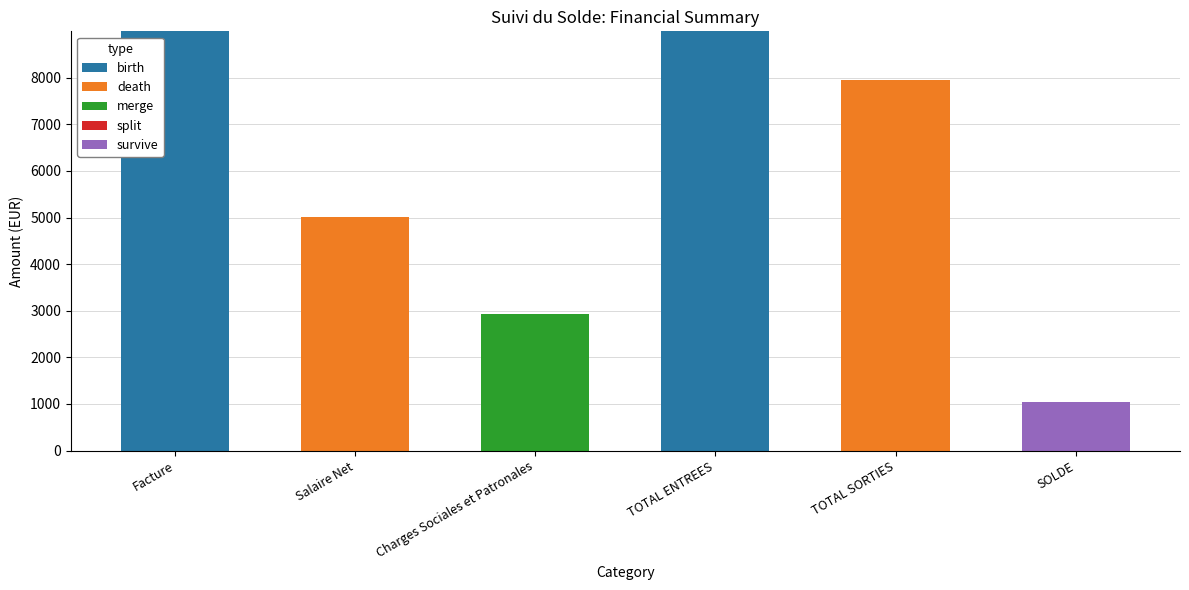

Count the number of data series in this chart.

4